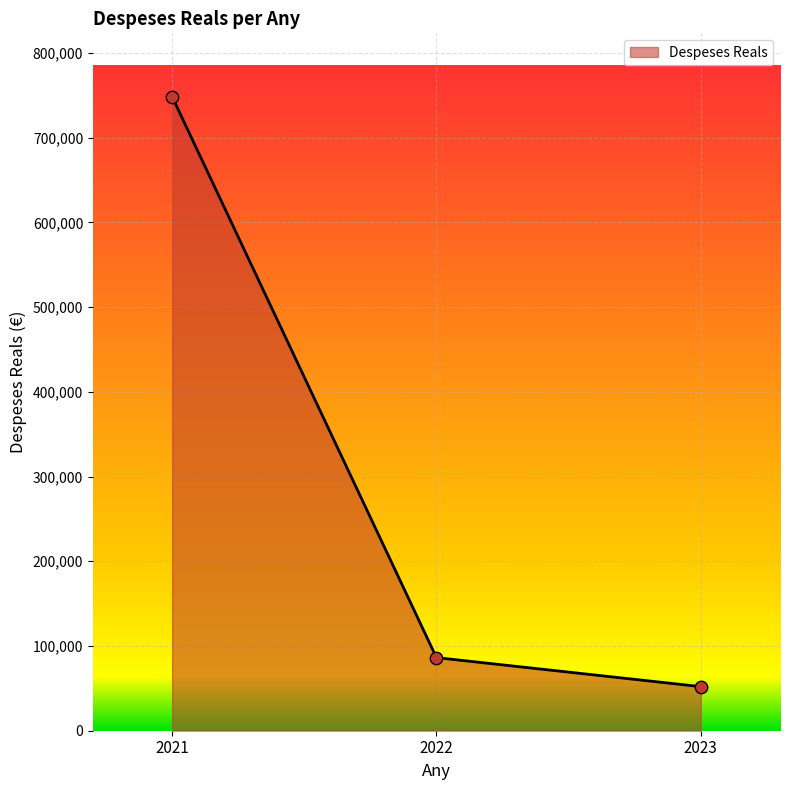

Approximately how many times larger is the value at 2021 compared to 2023?

14.4